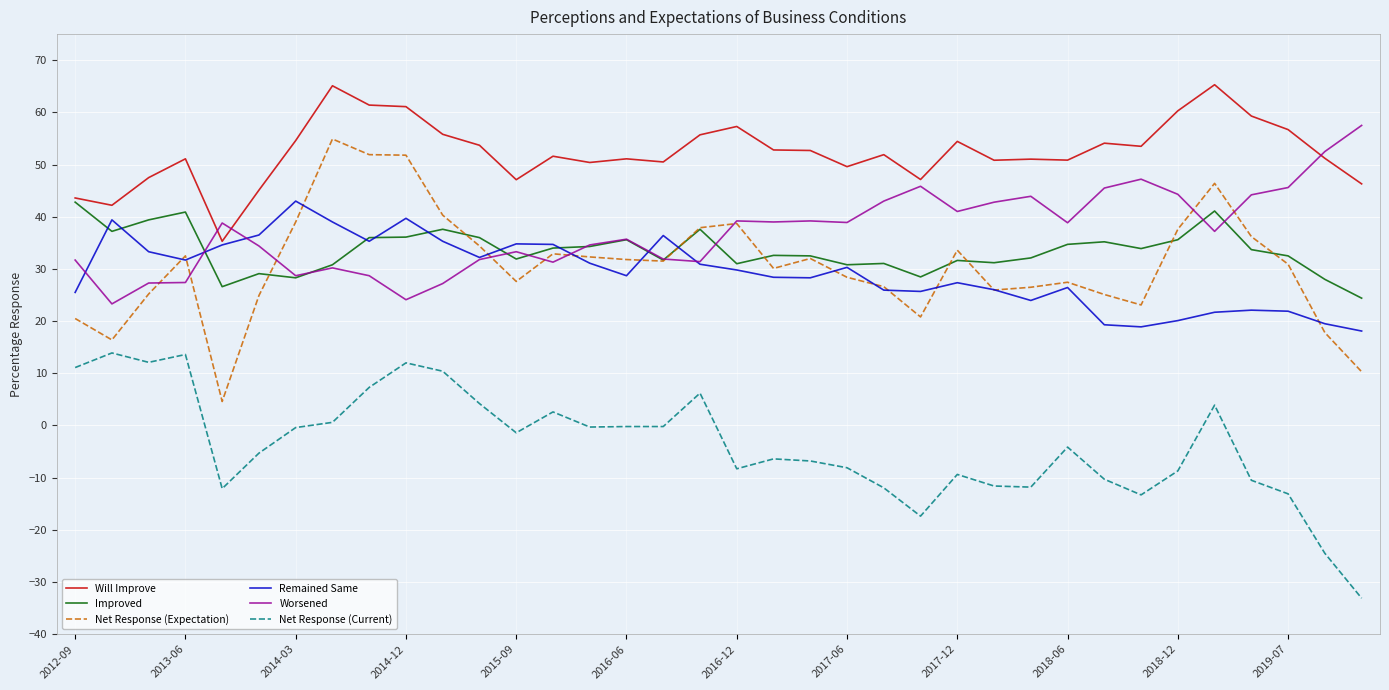

How many lines are shown in the chart?

6